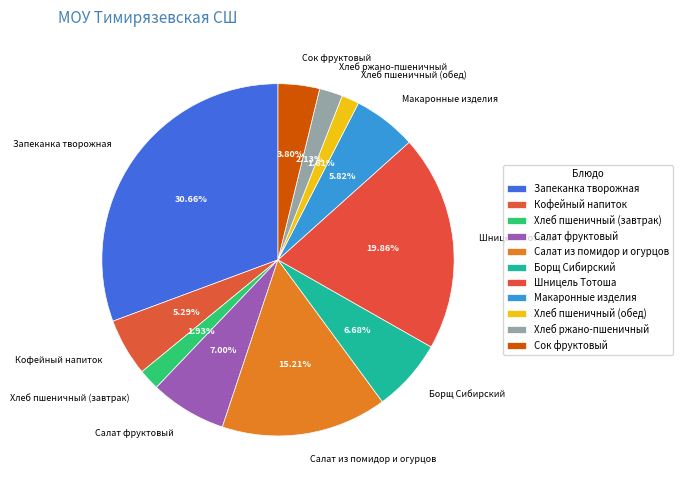

Approximately how many times larger is the value at Кофейный напиток compared to Макаронные изделия?

0.9